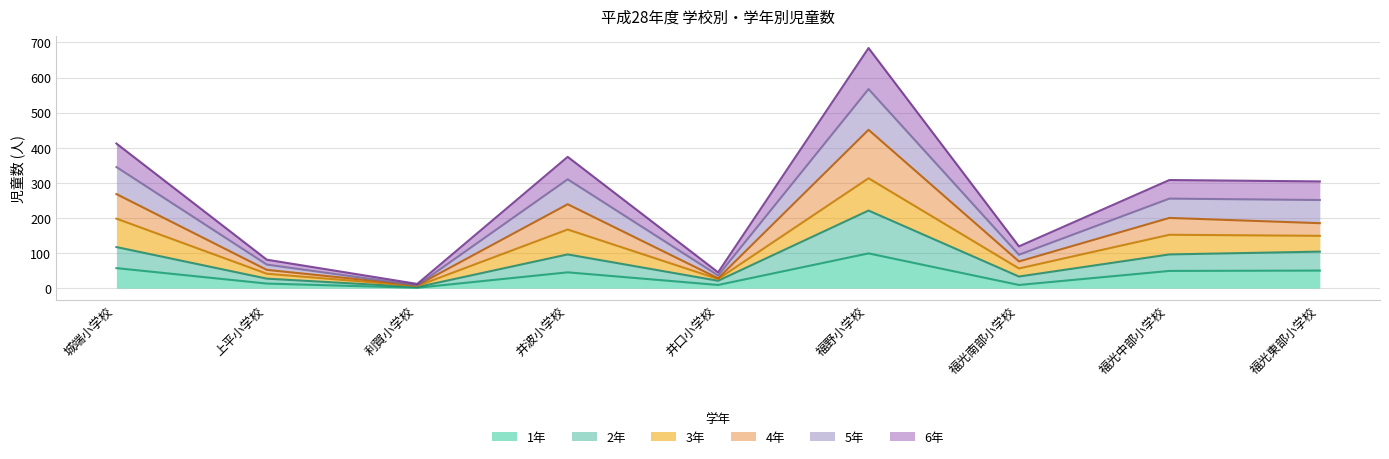

Which category has the highest value across all series?

福野小学校